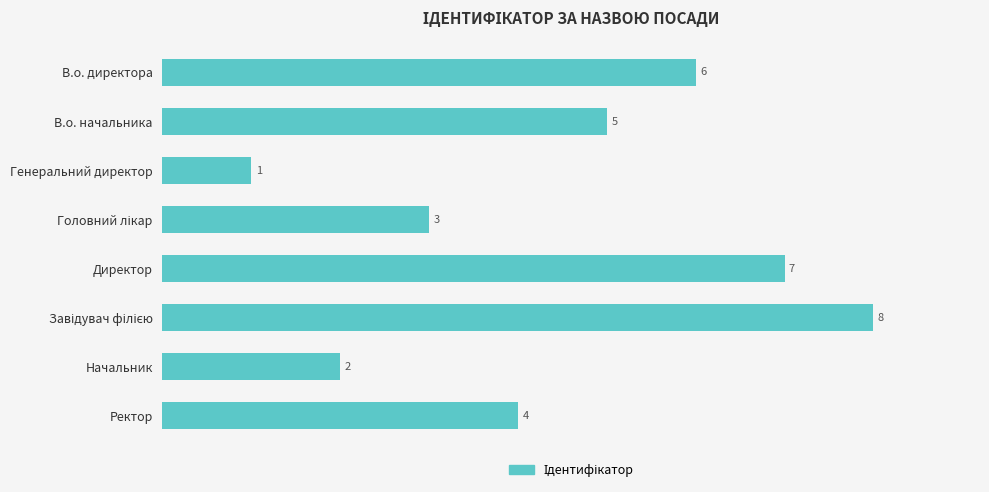

Which has a higher value, В.о. начальника or Директор?

Директор